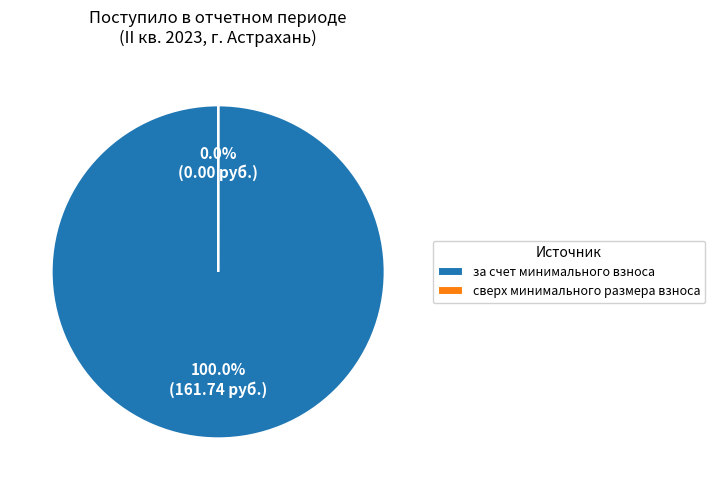

Is there a majority slice in this chart?

Yes